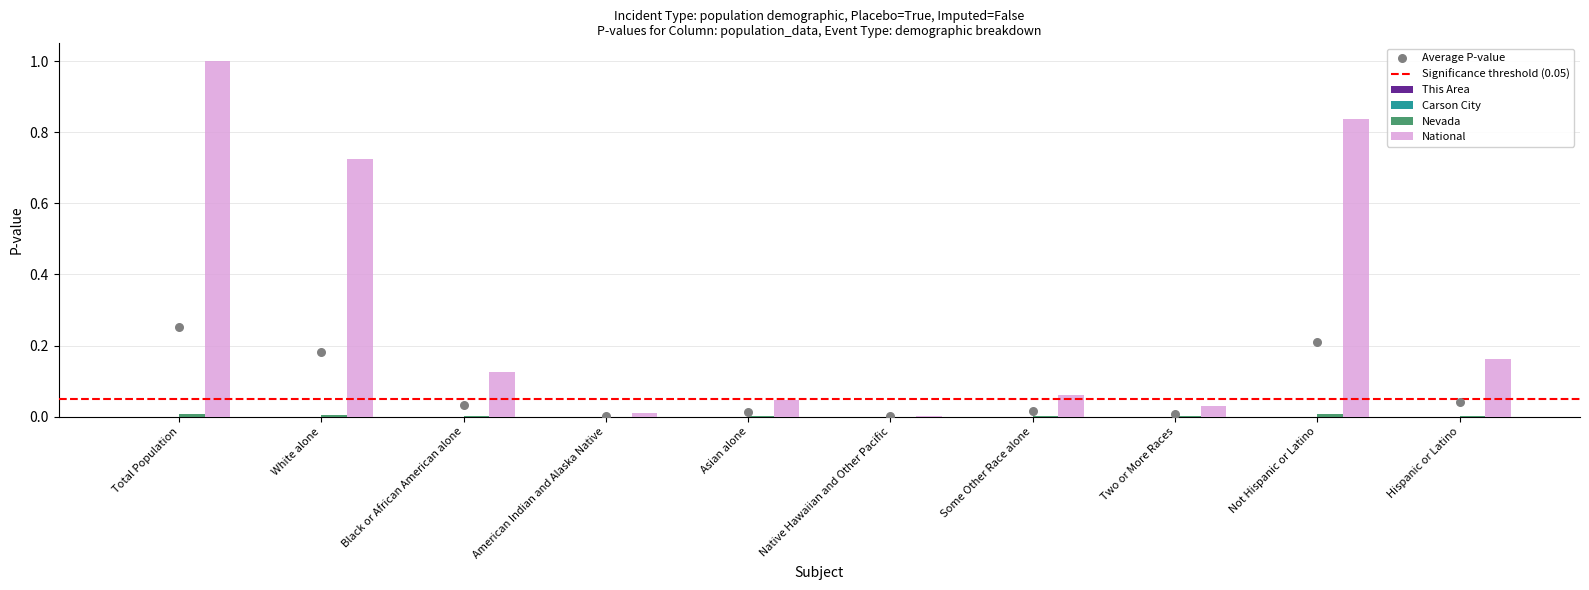

At how many categories does at least one series exceed 0?

10